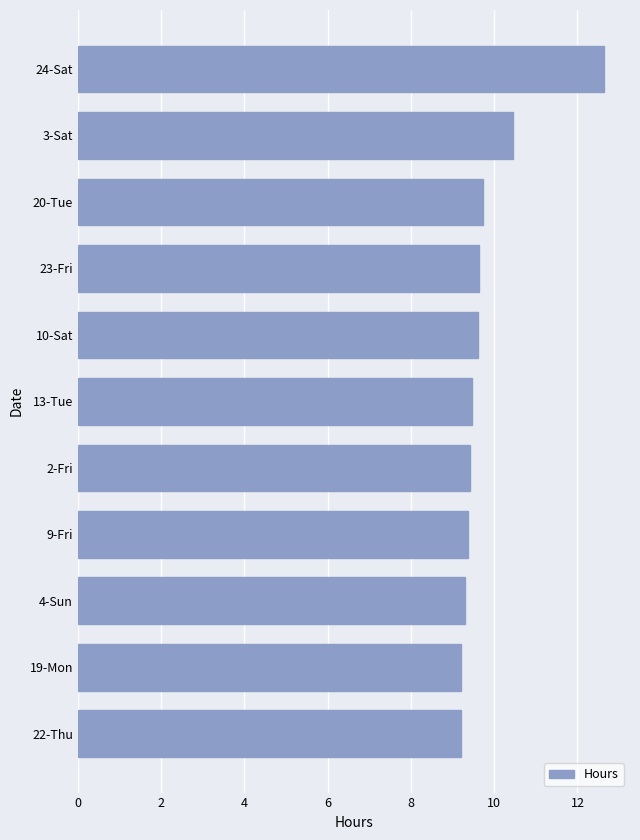

What is the difference between the second highest and second lowest values?

1.2